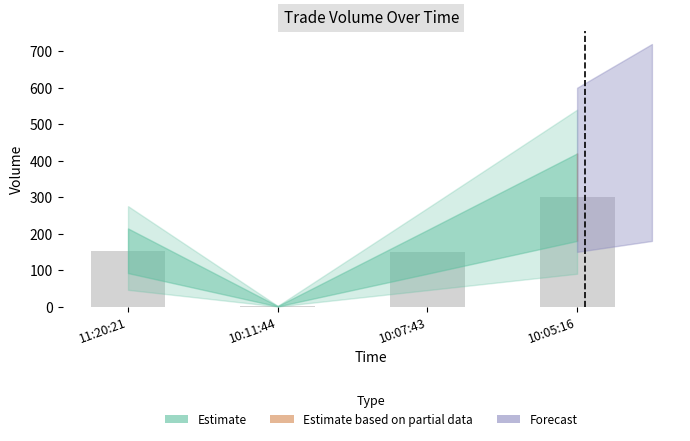

What is the change in value from 10:11:44 to 10:07:43?

+149